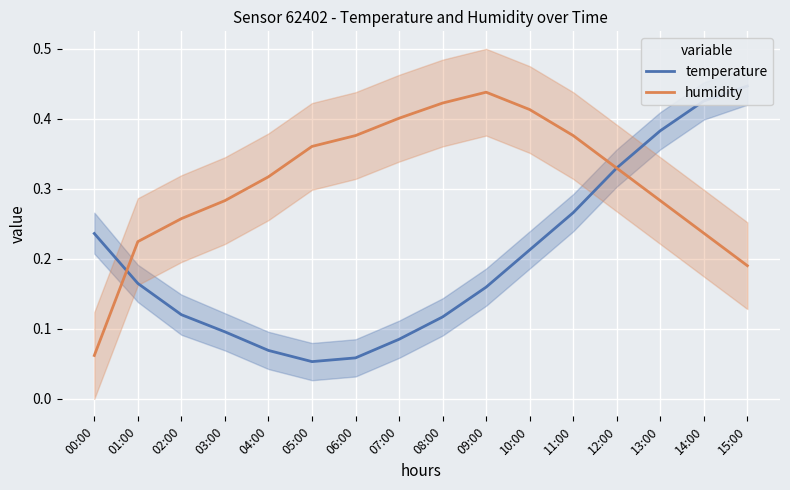

True or false: temperature has more than 0 points higher than both neighbors.

False